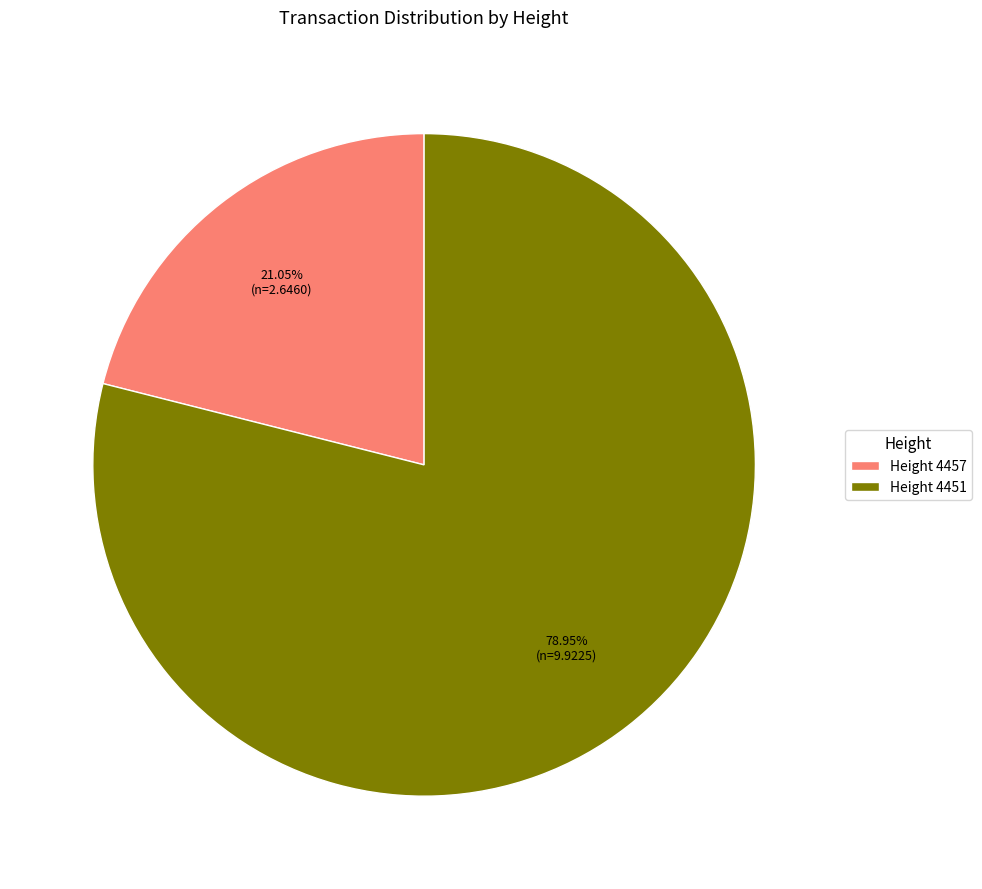

Combined, do Height 4457 and Height 4451 account for over 50%?

Yes